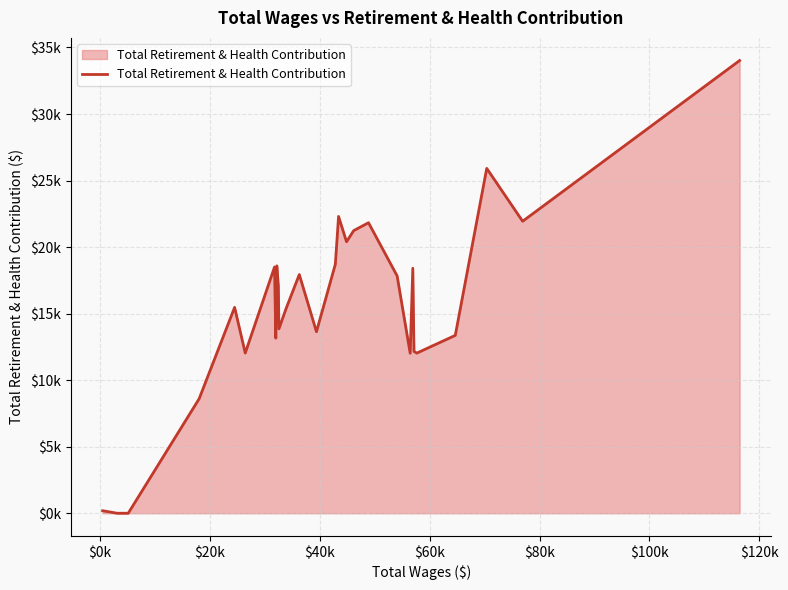

Does the chart display data point markers on the line(s)?

No